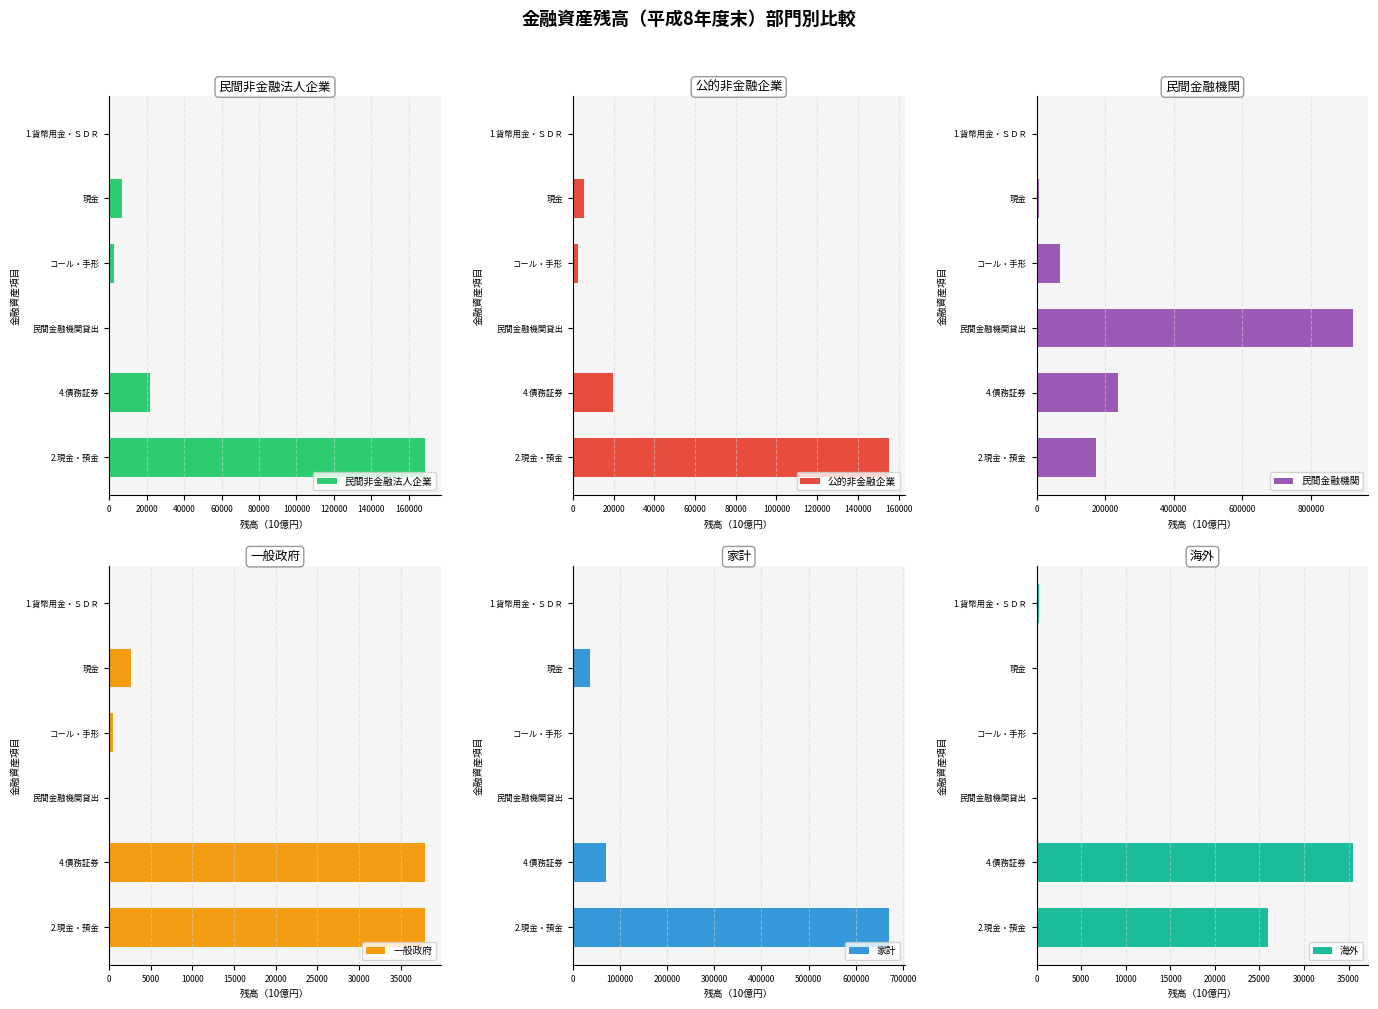

List the labels in order of 一般政府 value, largest first.

80000, 100000, 20000, 40000, 0, 60000